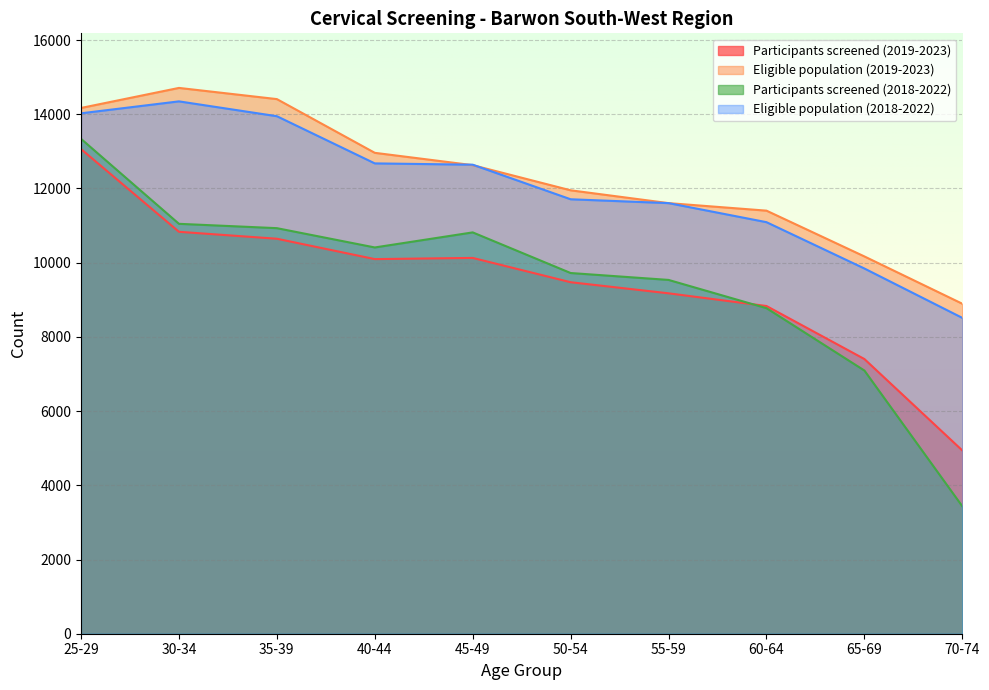

Between 35-39 and 65-69, which is larger?

35-39